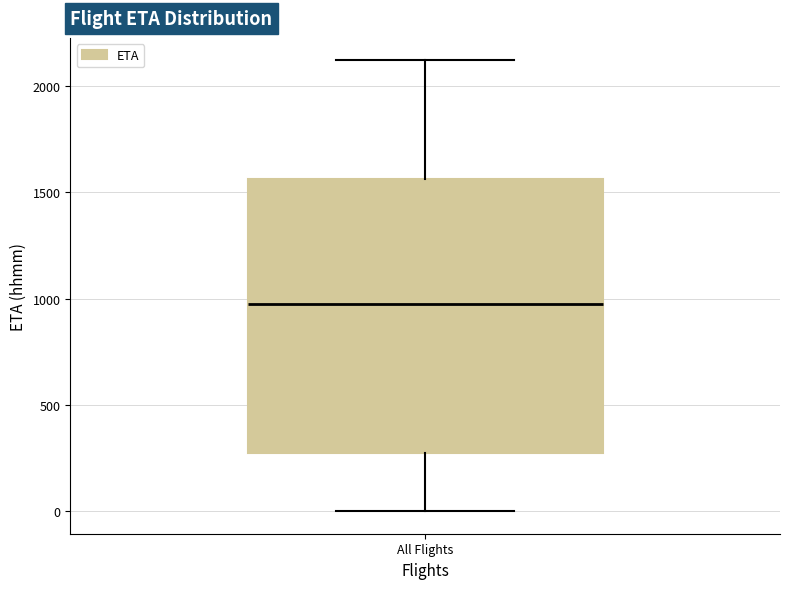

Transcribe this box plot: give where the median line is, the range the box spans, and where the two whiskers end, as read against the y-axis. The values are not printed on the chart, so give them approximately, as read against the axis.

median 1000, box 250 to 1550, whiskers 0 to 2100